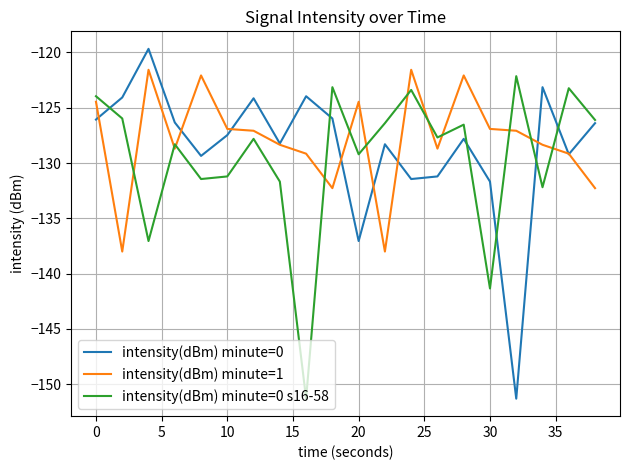

What is the lowest value of the intensity(dBm) minute=0 s16-58 series?

-151.3